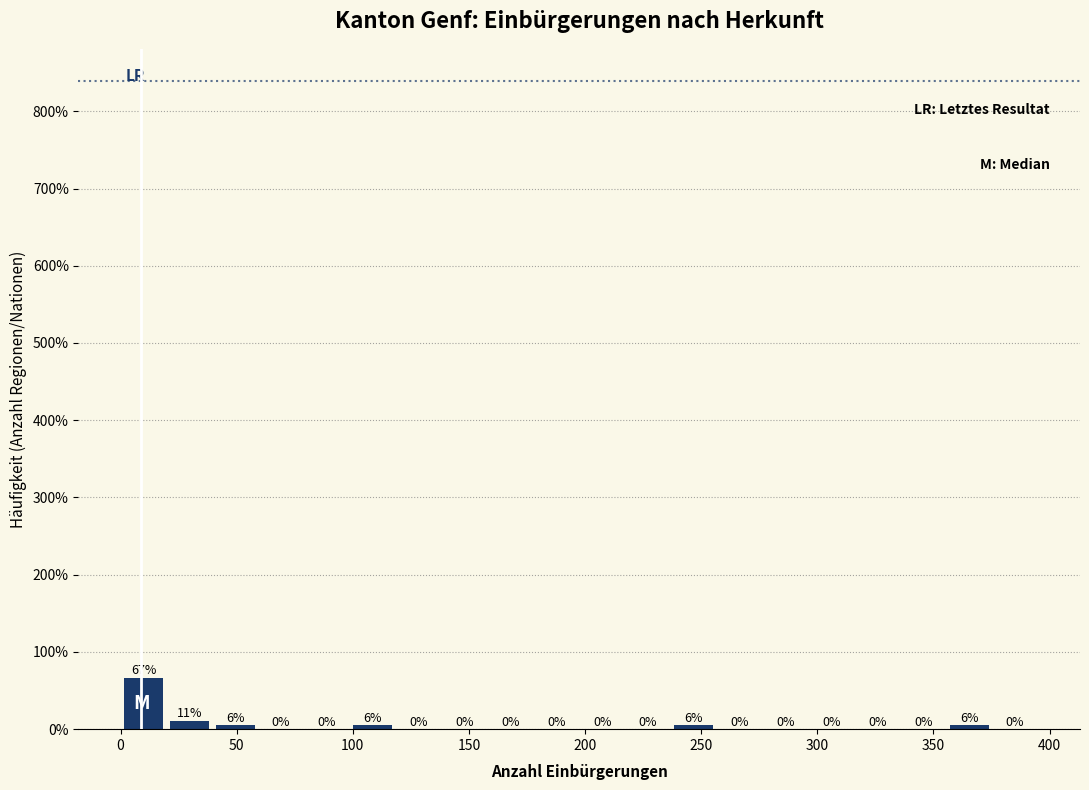

Around what value on the x-axis is the tallest bar? Give the approximate position of its centre, as read against the axis.

10